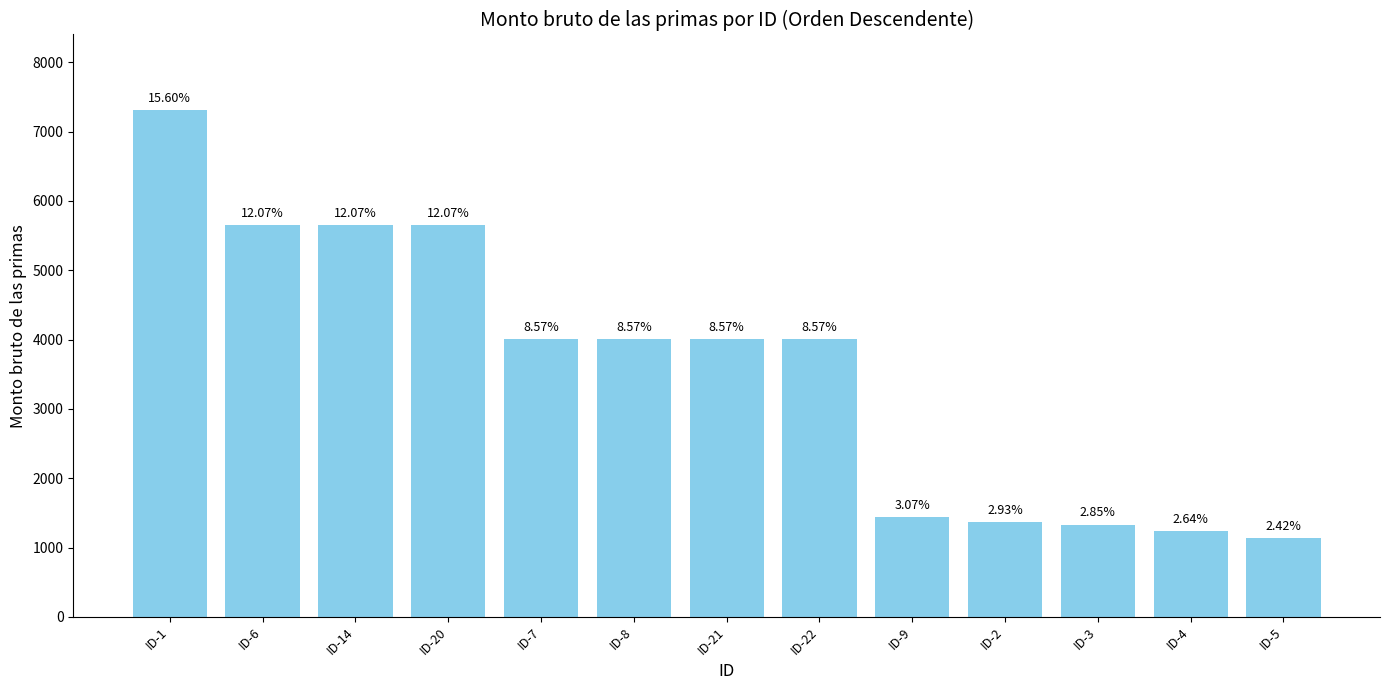

How many data points does each series have?

13